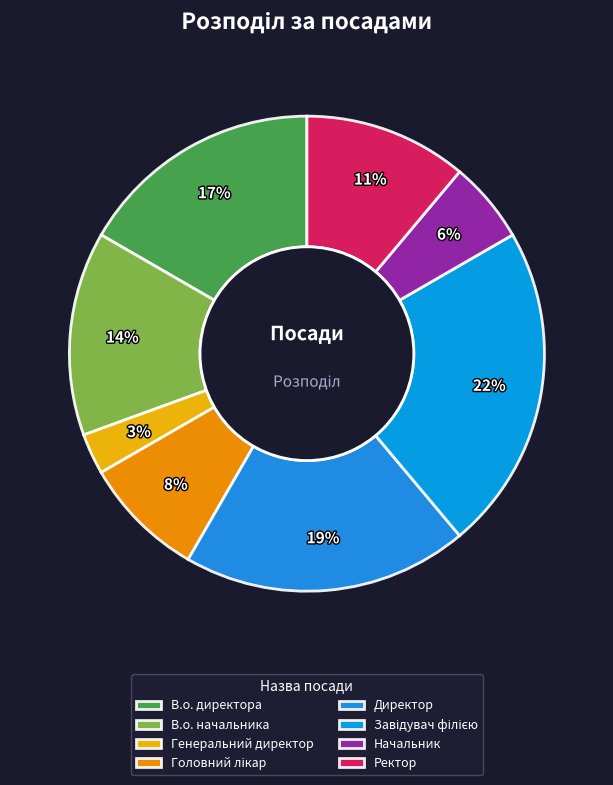

What is the largest slice in the pie chart?

Завідувач філією